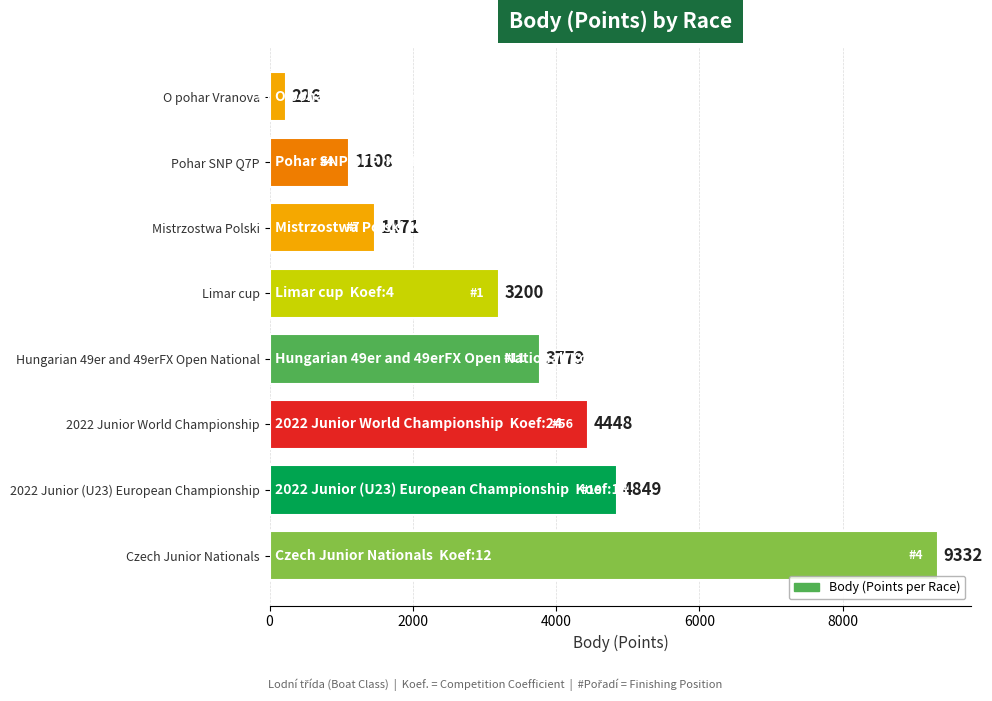

Rank the categories by value from lowest to highest.

O pohar Vranova, Pohar SNP Q7P, Mistrzostwa Polski, Limar cup, Hungarian 49er and 49erFX Open National, 2022 Junior World Championship, 2022 Junior (U23) European Championship, Czech Junior Nationals